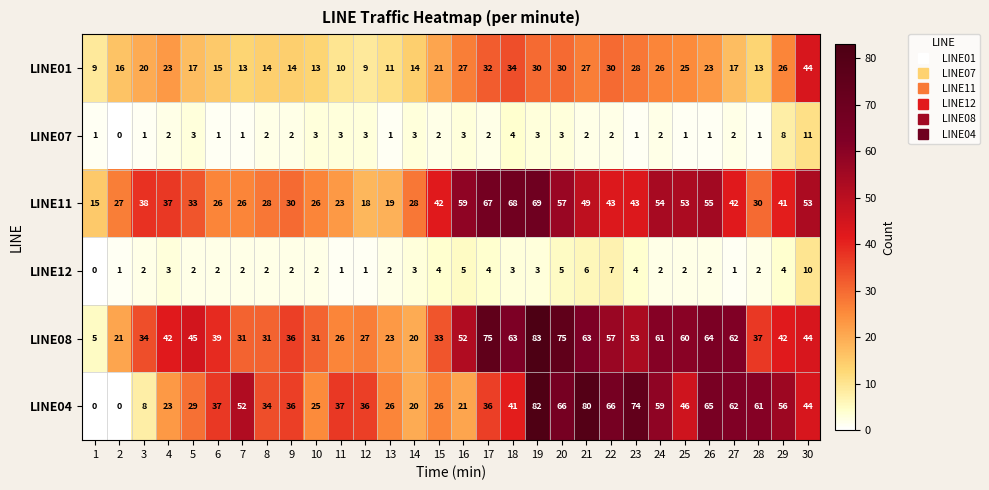

Which series has the largest total across all categories?

LINE08